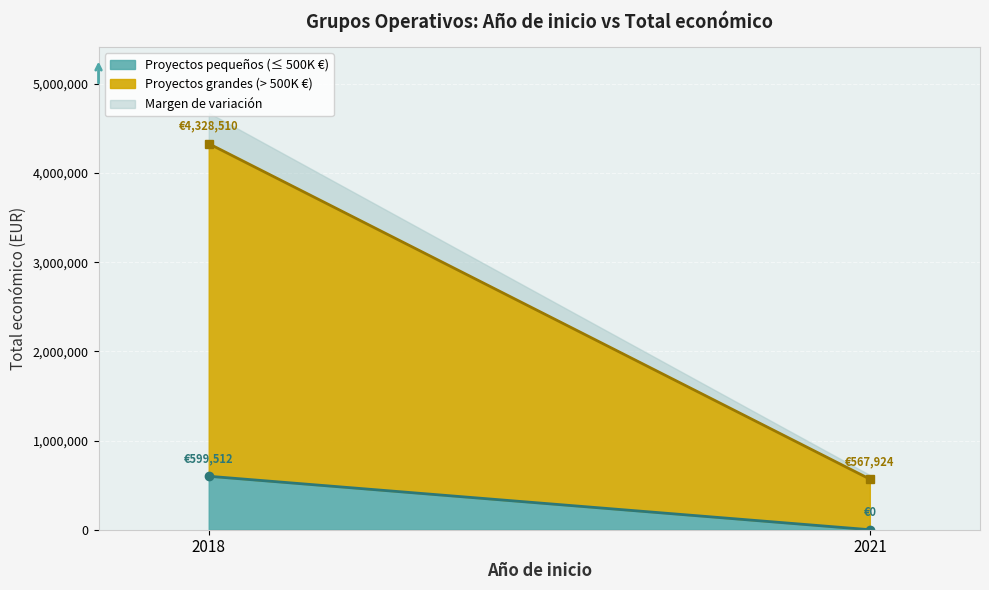

Reading left to right, what are the values for Proyectos pequeños (≤ 500K €)?

2018=599512.0	2021=0.0